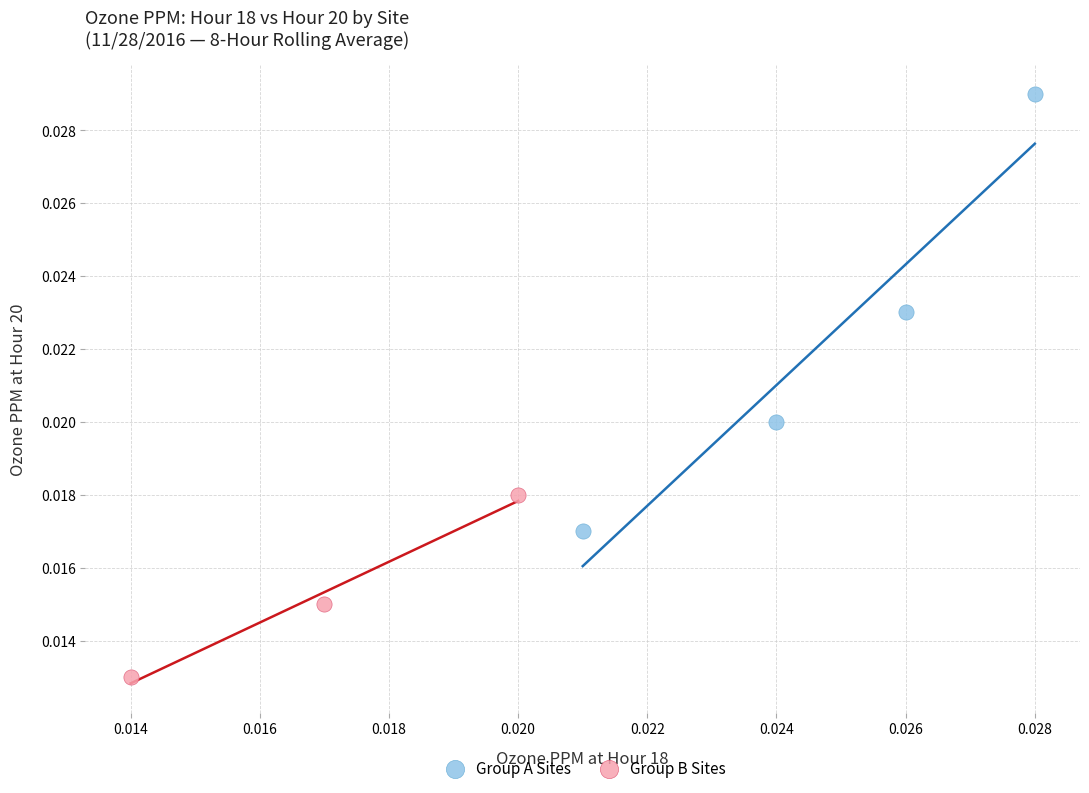

Which series reaches the minimum Y coordinate?

Group B Sites